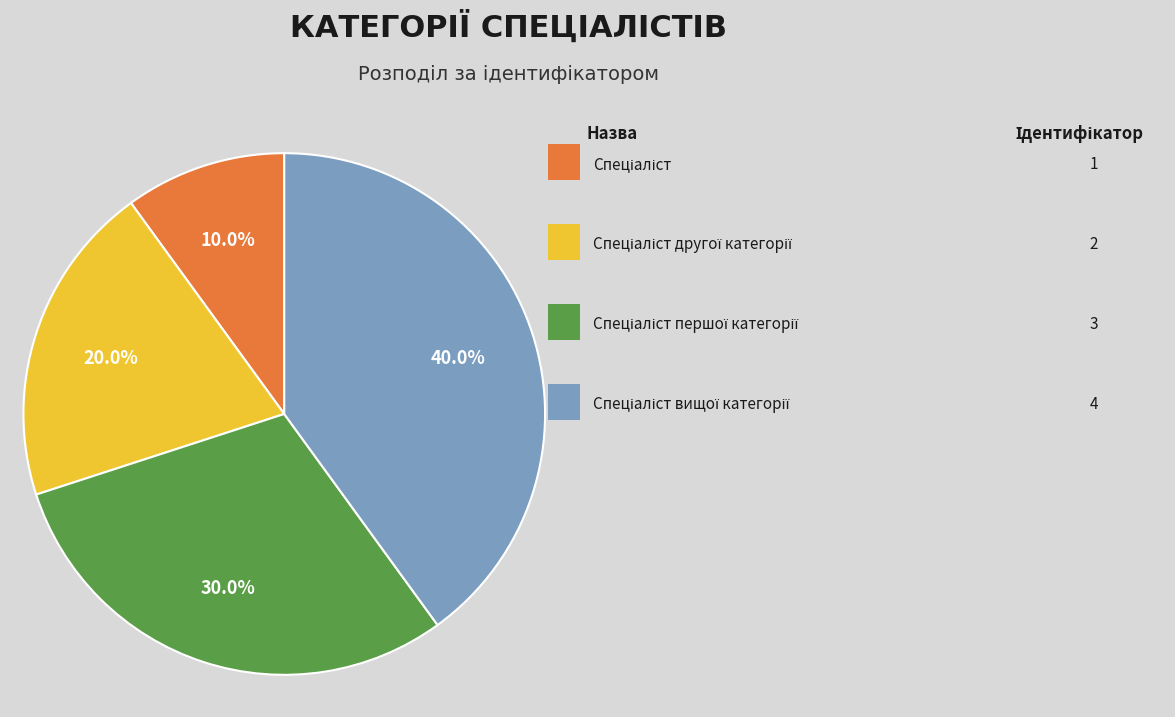

Is there any slice that represents more than half of the pie?

No